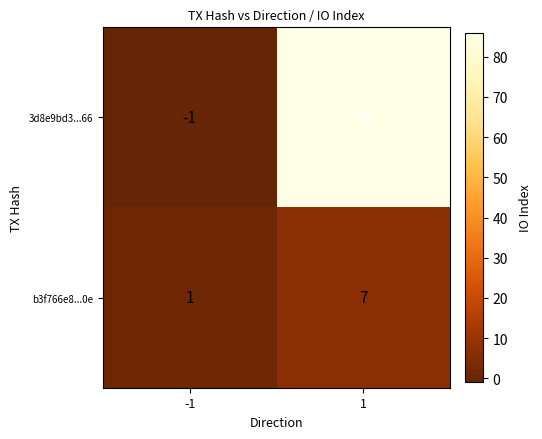

Rank the series at 1 from highest to lowest value.

3d8e9bd3...66, b3f766e8...0e